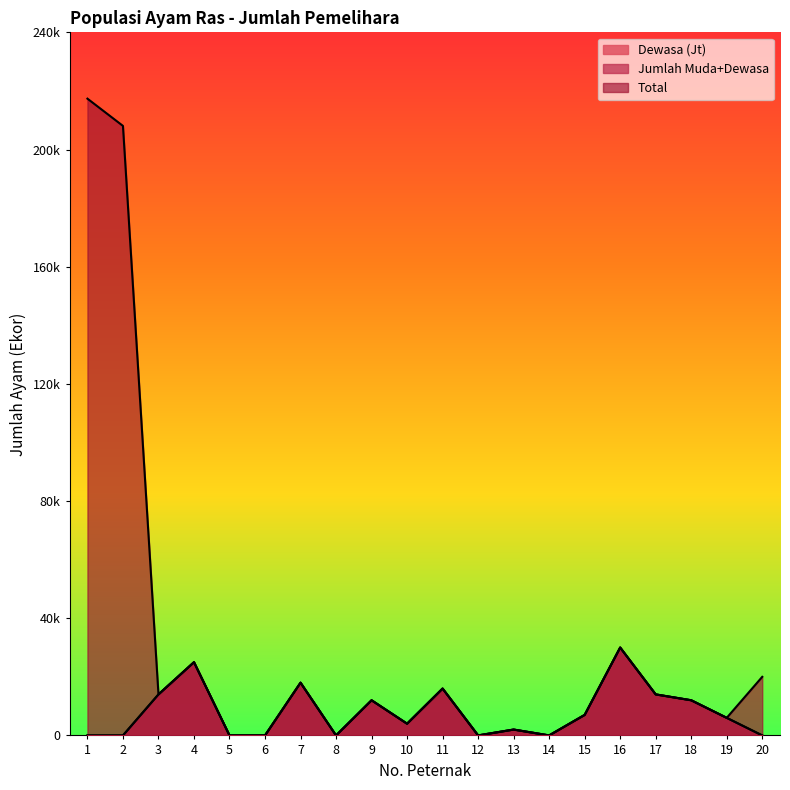

How many interior local valleys does the Jumlah Muda+Dewasa series have?

4